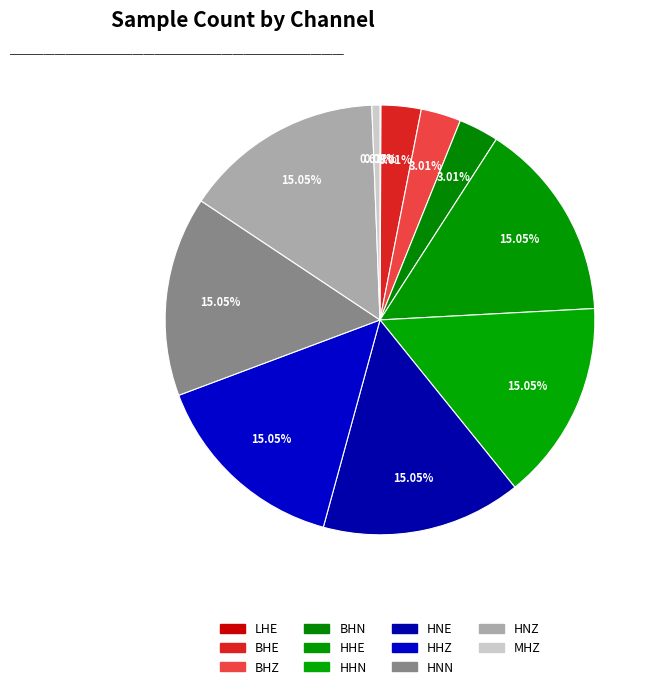

What portion of the pie excludes HHZ?

85.0%